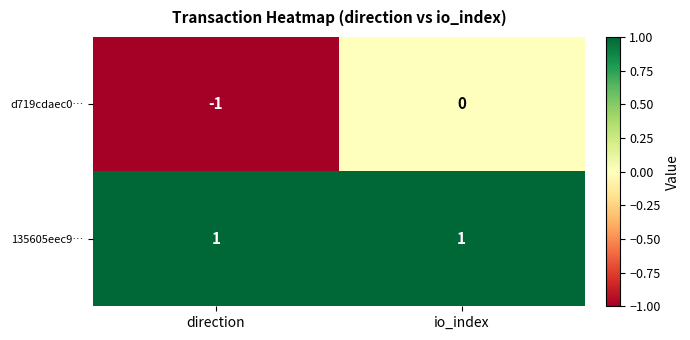

Between direction and io_index, which series saw the biggest shift?

d719cdaec0…